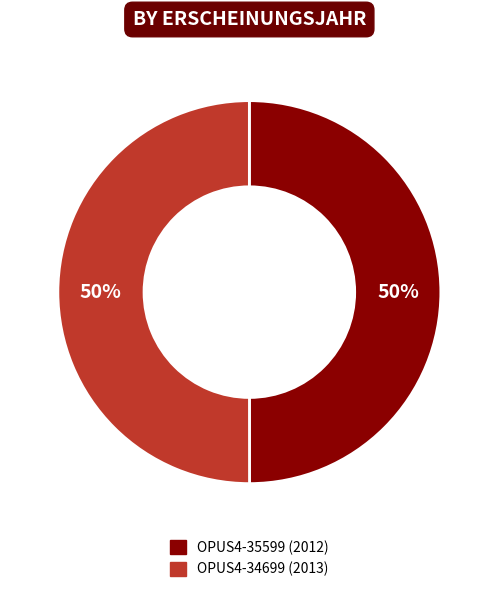

Do OPUS4-35599 and OPUS4-34699 together represent more than half of the pie?

Yes